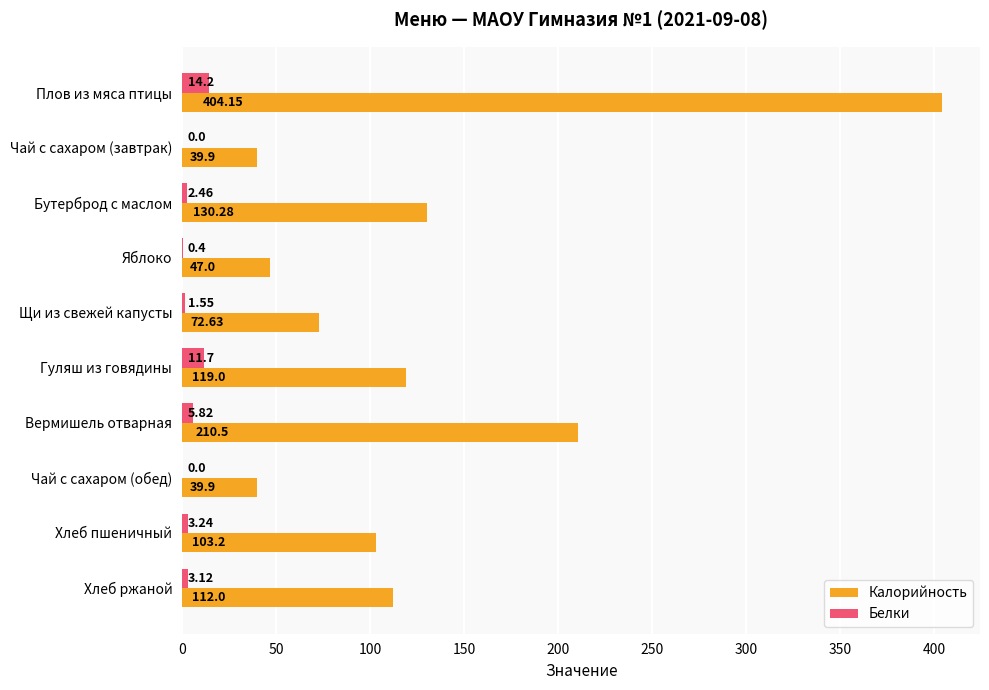

Where is Калорийность nearest to the value 222?

Вермишель отварная